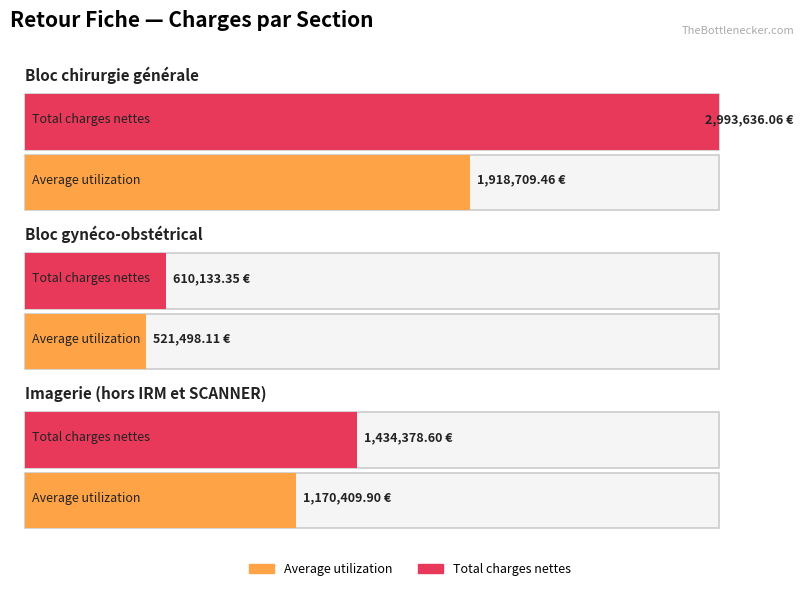

Which series has the largest total across all categories?

Total charges nettes